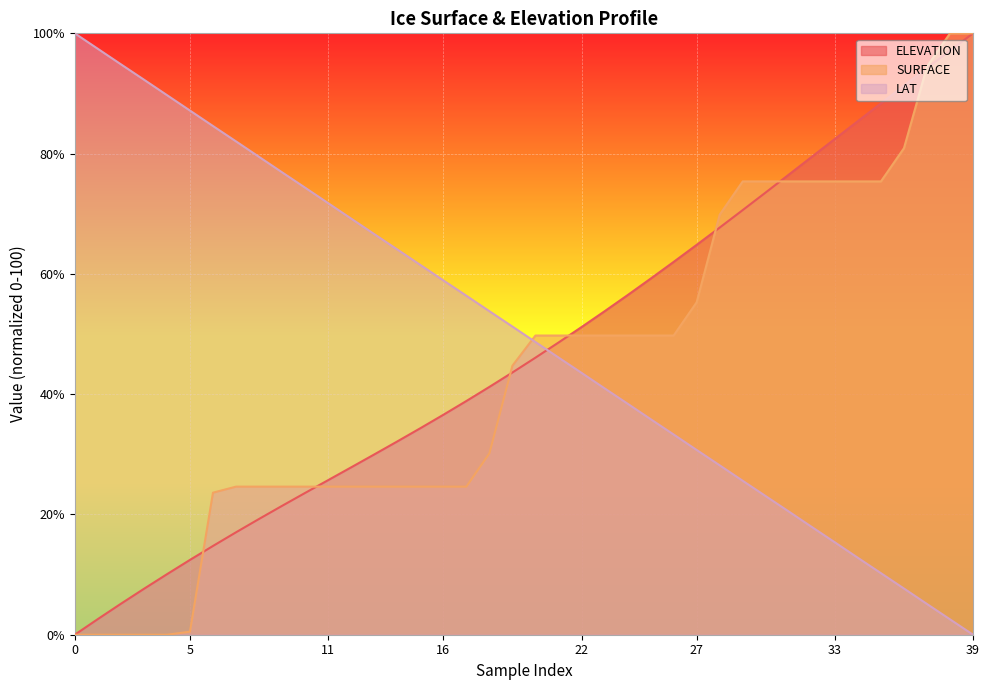

Rank the series at 17 from highest to lowest value.

LAT, ELEVATION, SURFACE